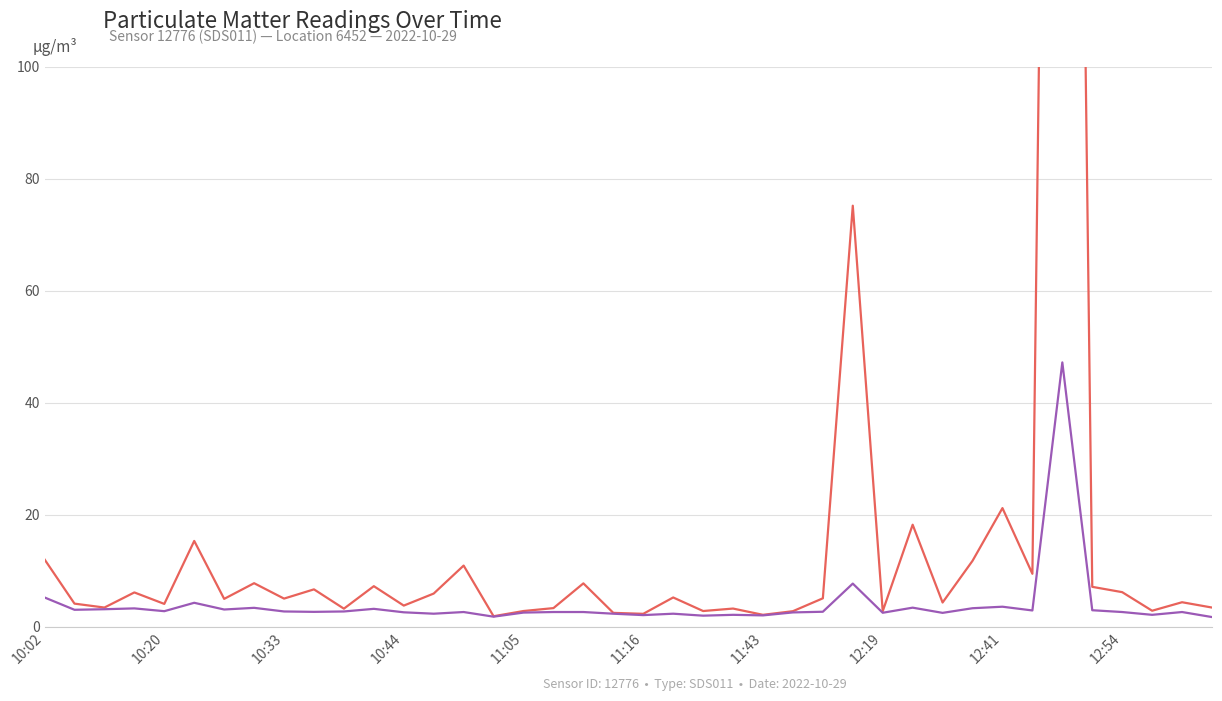

What are all the series names shown in the legend?

P1, P2